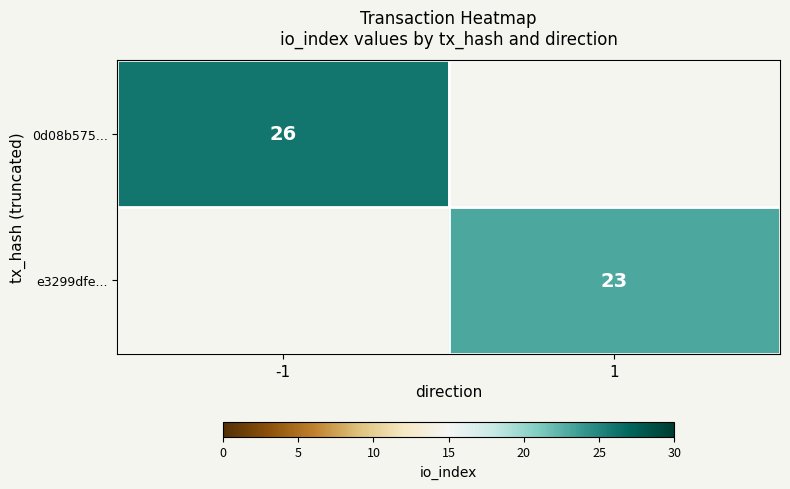

The e3299dfe... series shows 37 at 1. True or false?

False